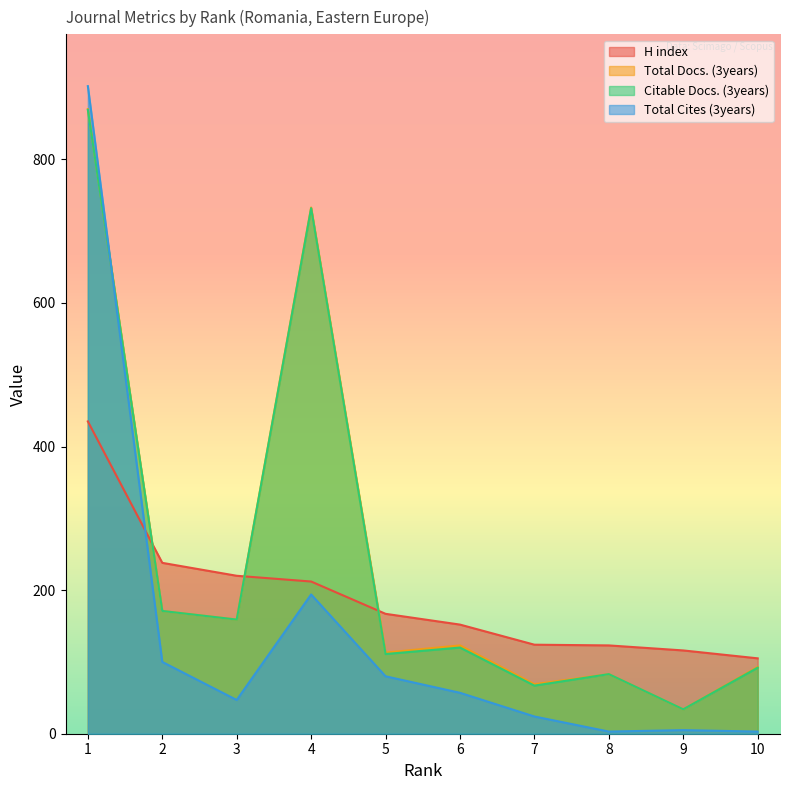

How many lines are shown in the chart?

4